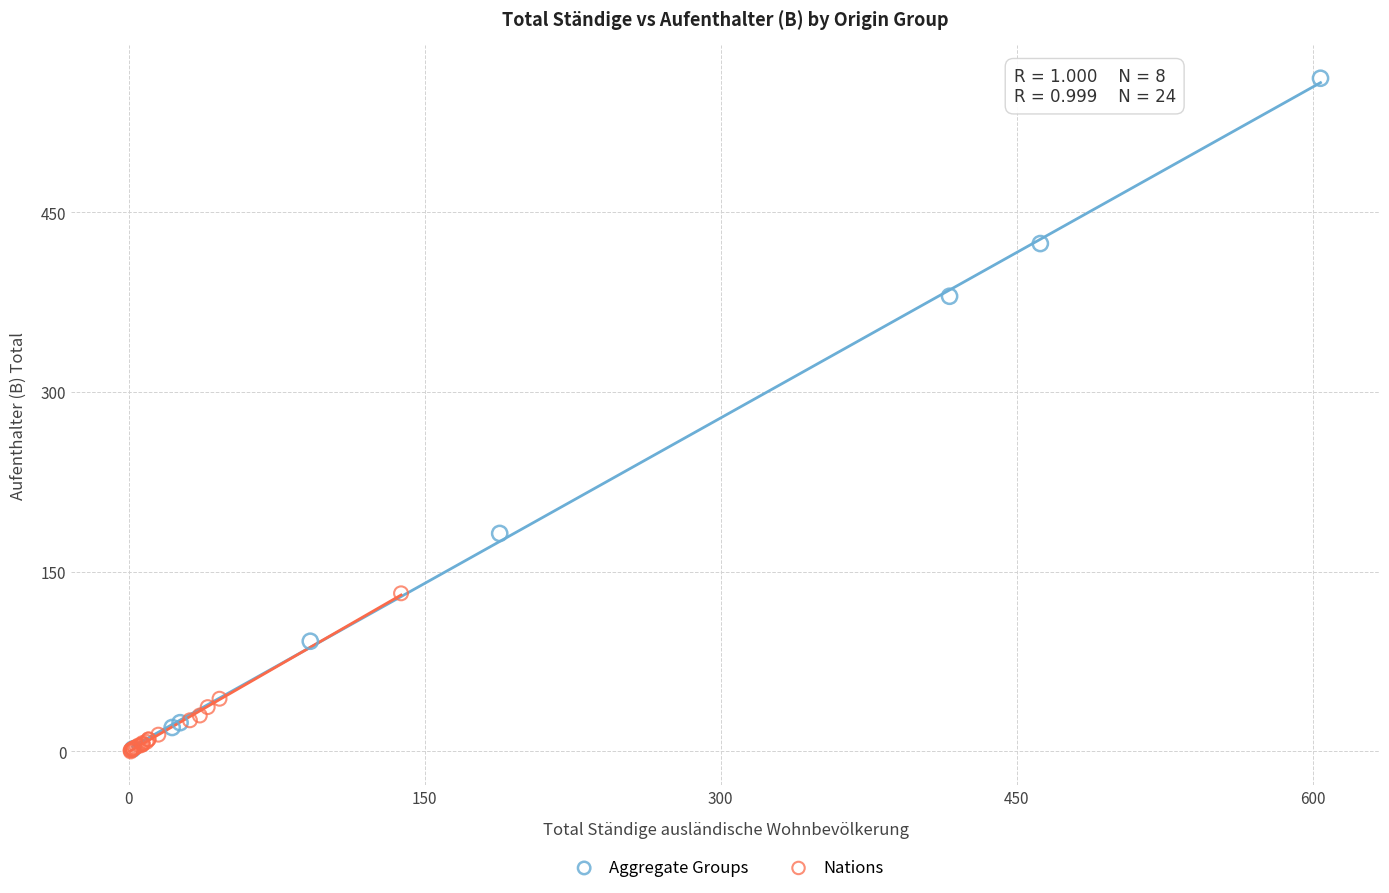

Which series has the widest spread of Y values?

Aggregate Groups